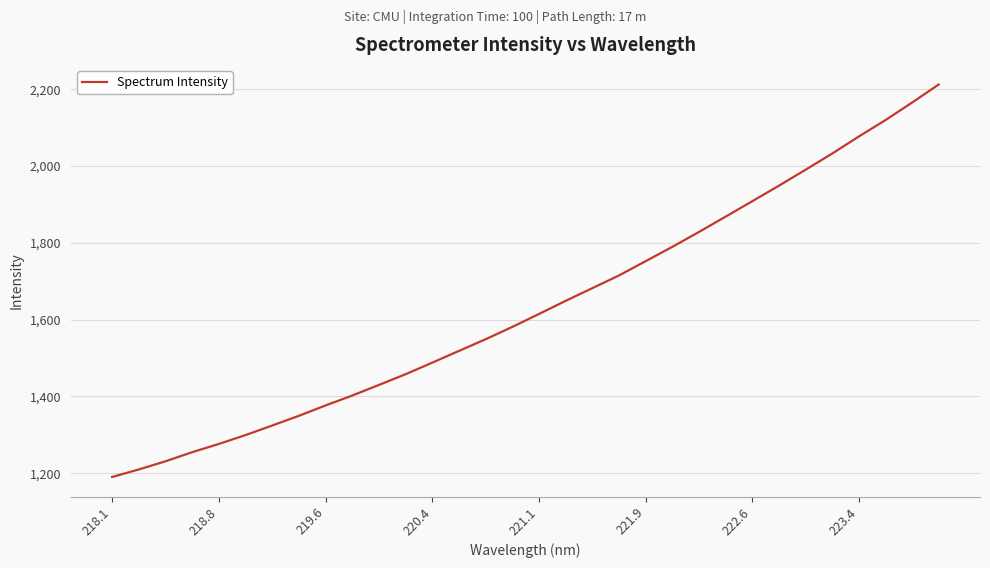

Reading left to right, transcribe all the data shown in this chart.

1190.2	1209.7	1231.0	1254.7	1276.2	1299.4	1324.3	1349.6	1376.6	1402.4	1430.0	1457.9	1488.1	1518.6	1549.1	1581.2	1614.8	1649.0	1682.1	1715.1	1752.4	1789.6	1828.5	1868.3	1908.5	1948.9	1990.5	2032.7	2077.2	2119.8	2165.6	2212.7